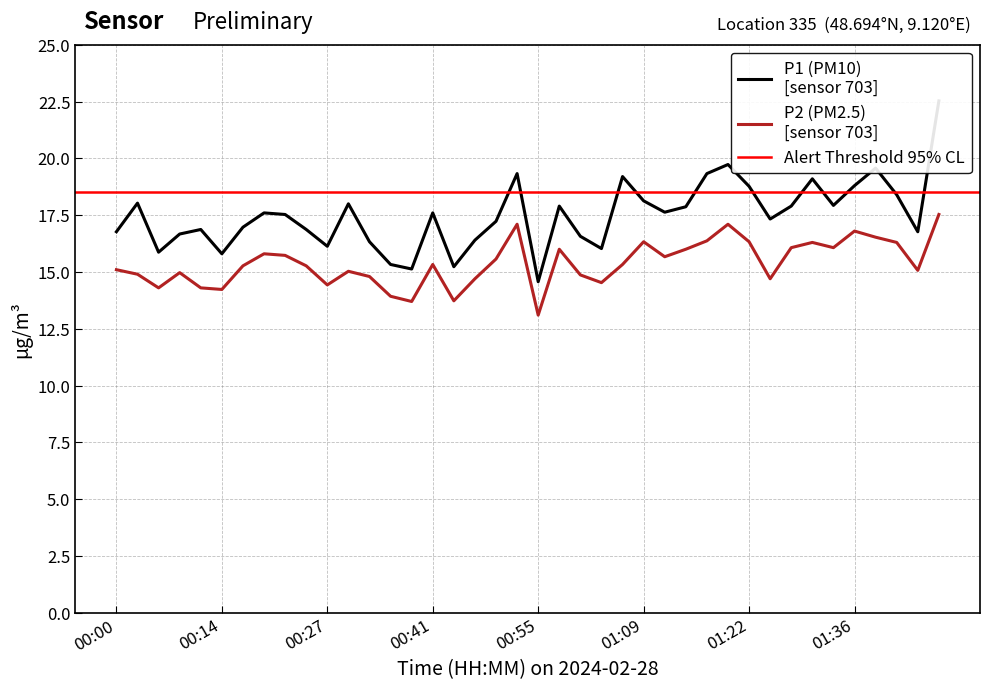

What position from the right is 01:11?

14